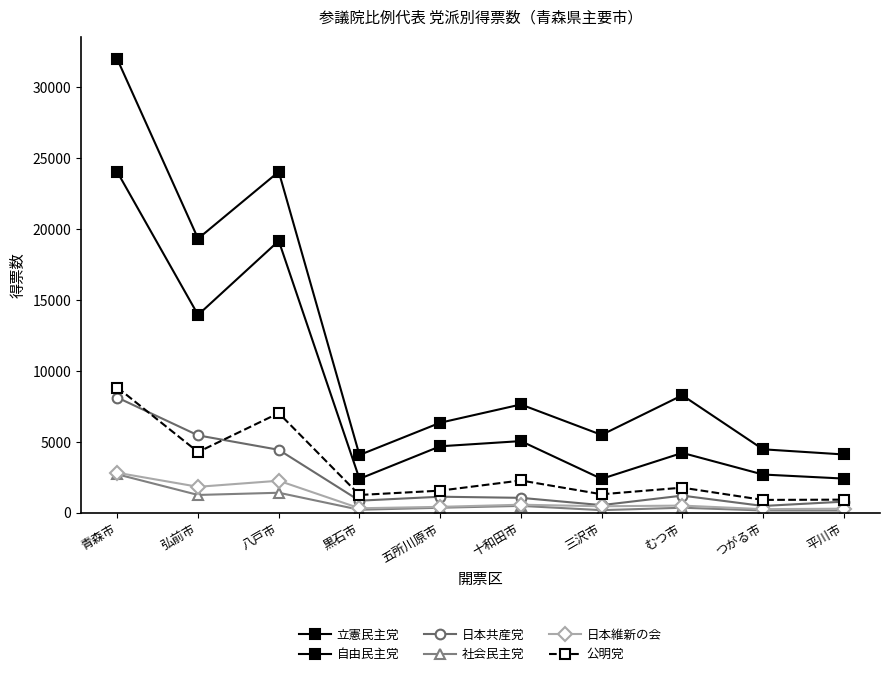

The value of 日本維新の会 at 八戸市 is 3698.4. True or false?

False